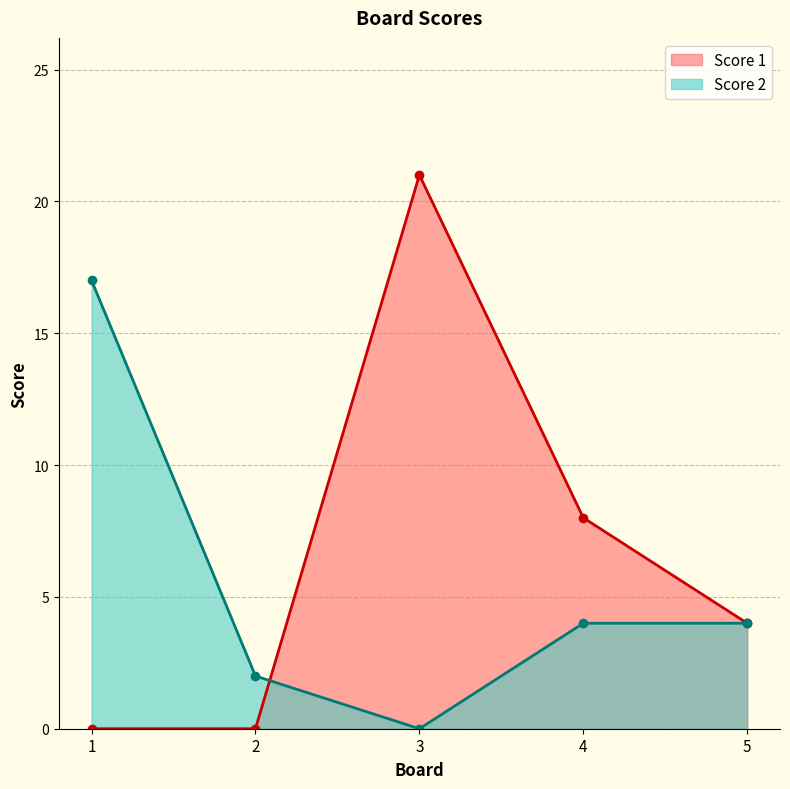

How many times do Score 2 and Score 1 cross each other?

1